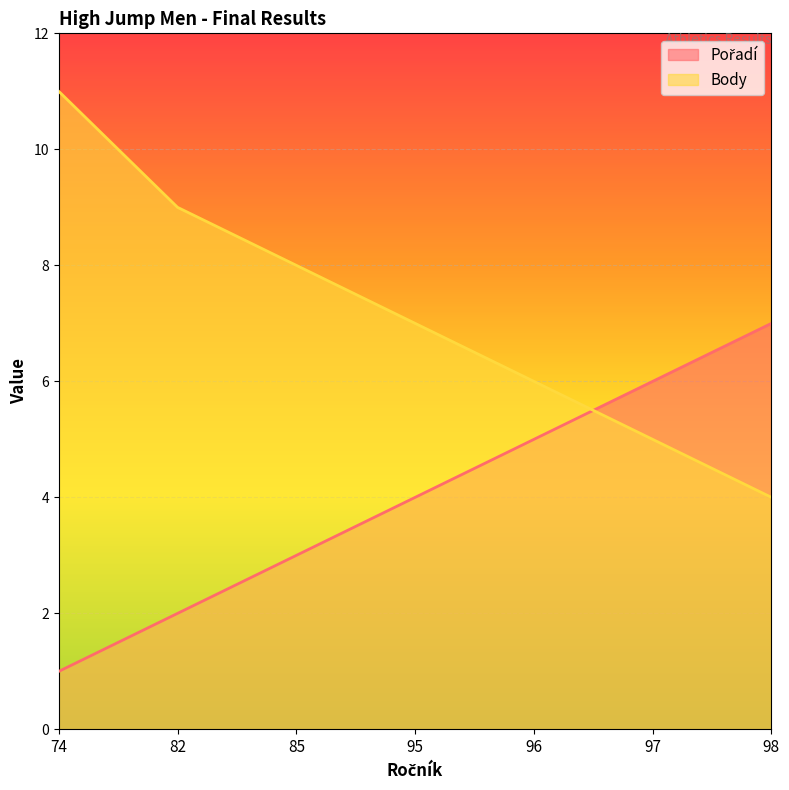

What is the difference between the second highest and minimum values in the Pořadí series?

5